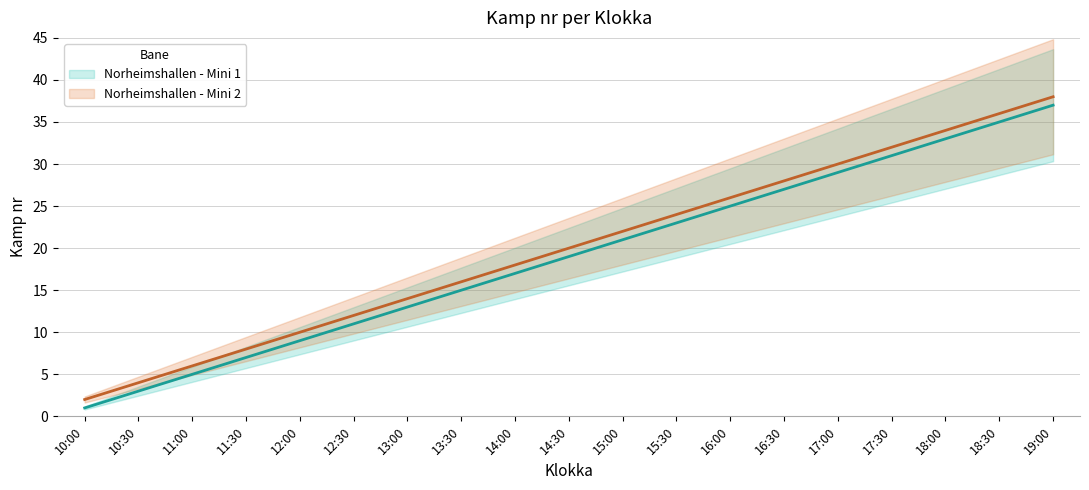

The Norheimshallen - Mini 1 series shows 27 at 16:30. True or false?

True